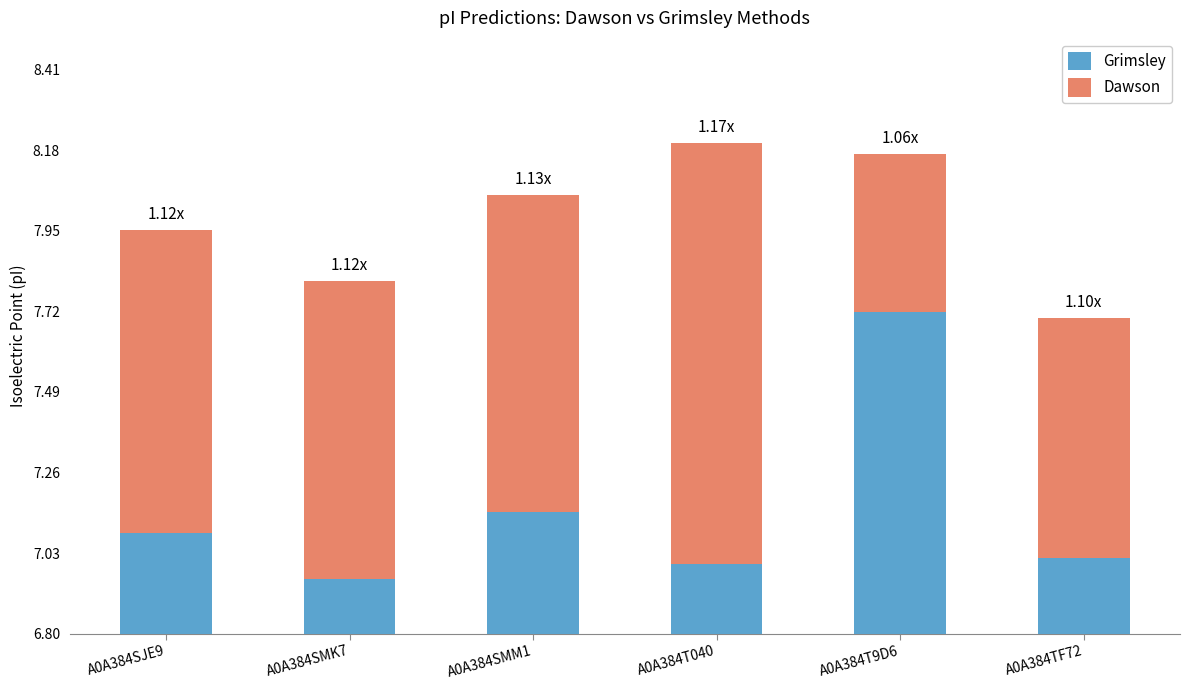

What is the total value across all series at A0A384T040?

8.2